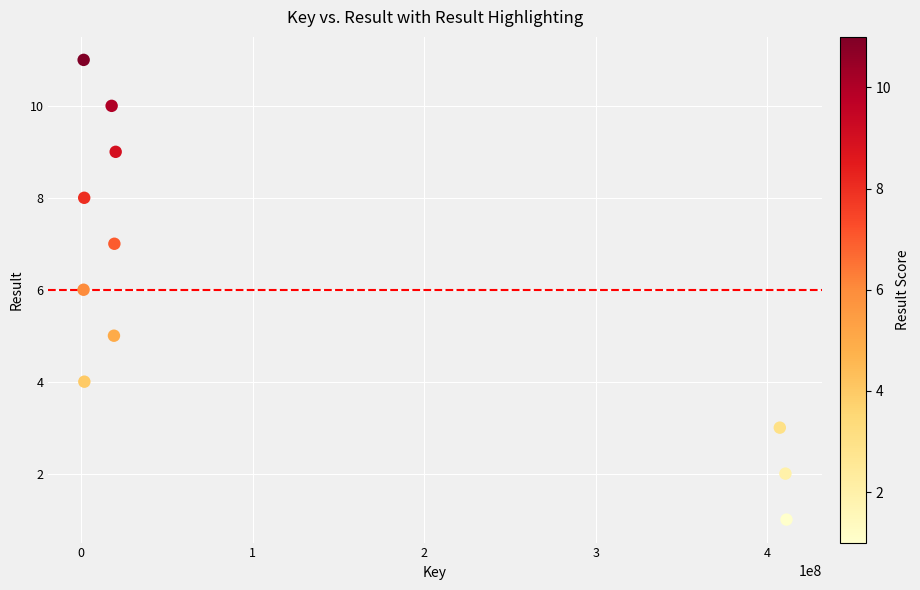

What is the average Y value?

6